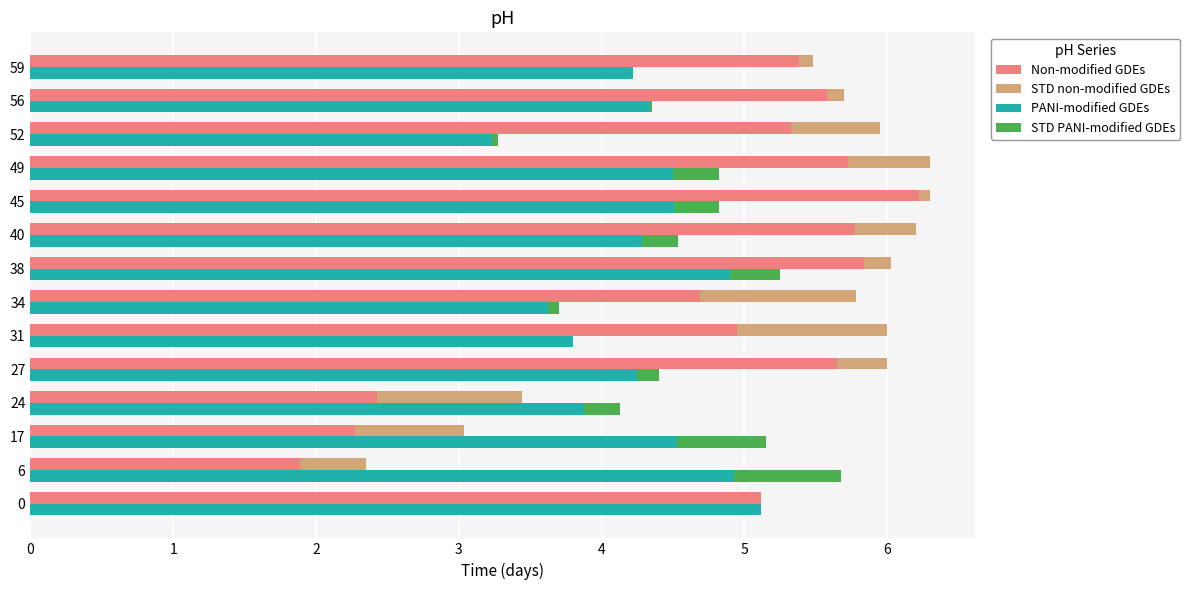

The STD non-modified GDEs series shows 0.9 at 52. True or false?

False